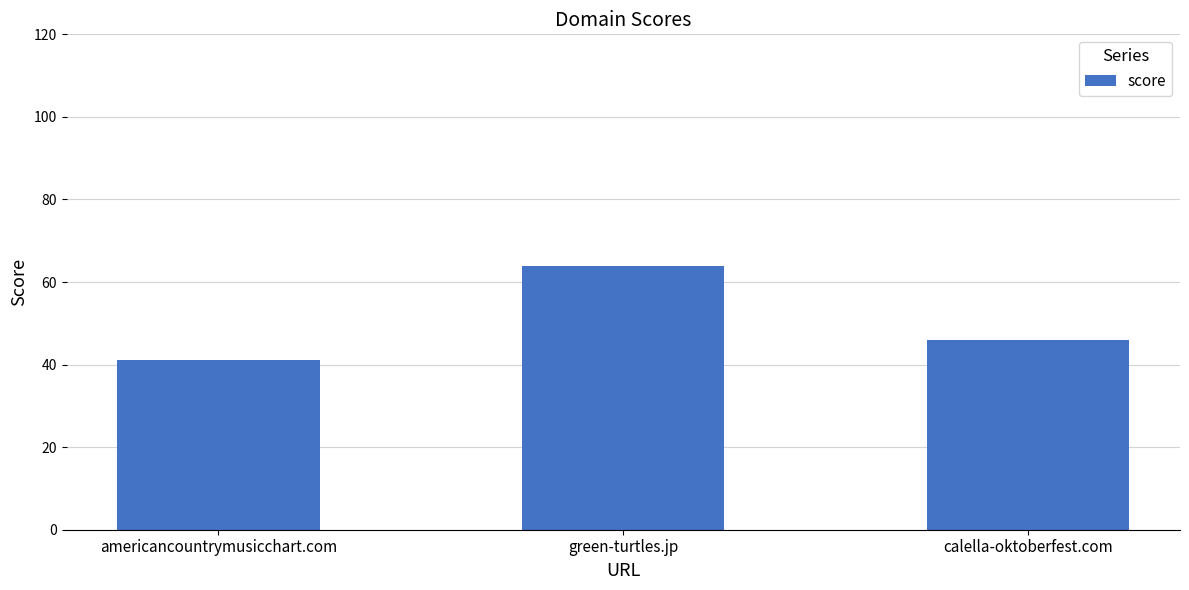

The value at calella-oktoberfest.com is 46. True or false?

True